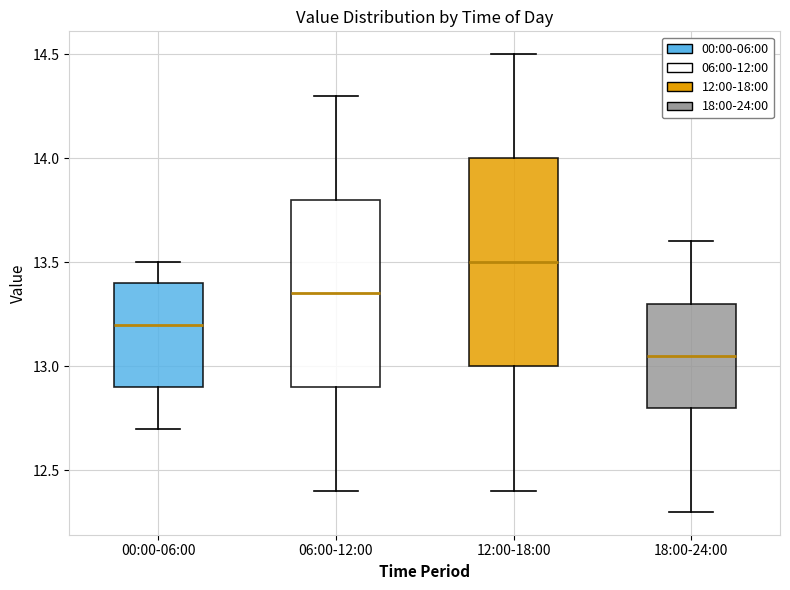

Reading left to right, transcribe this box plot: for each box, give where its median line is, the range the box spans, and where its two whiskers end, as read against the y-axis. The values are not printed on the chart, so give them approximately, as read against the axis.

00:00-06:00: median 13.20, box 12.90 to 13.40, whiskers 12.70 to 13.50
06:00-12:00: median 13.35, box 12.90 to 13.80, whiskers 12.40 to 14.30
12:00-18:00: median 13.50, box 13.00 to 14.00, whiskers 12.40 to 14.50
18:00-24:00: median 13.05, box 12.80 to 13.30, whiskers 12.30 to 13.60